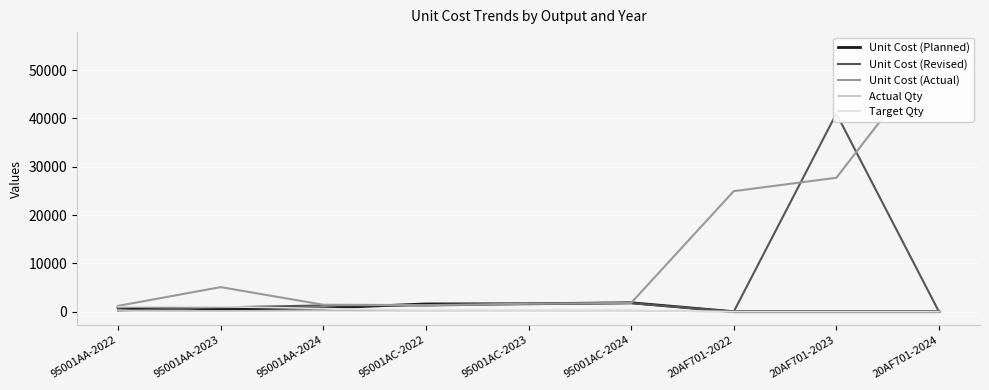

At which label is Unit Cost (Planned) closest to 920?

95001AA-2022